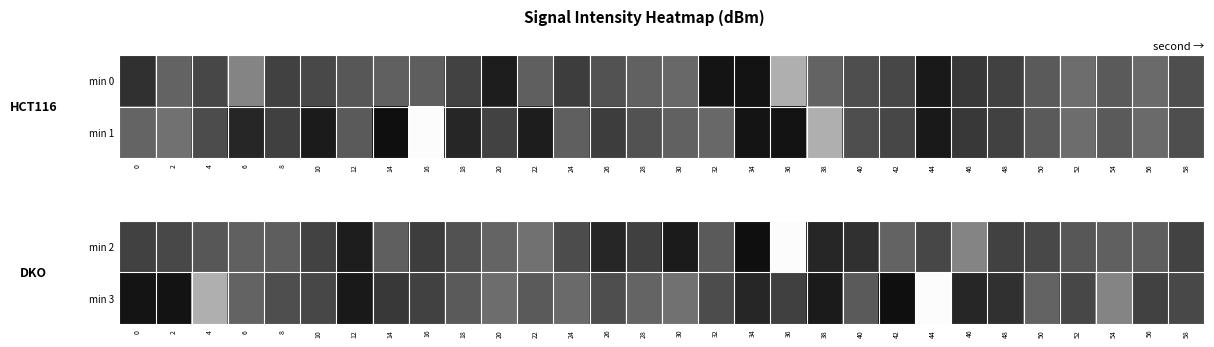

At how many categories does at least one series exceed -147?

30